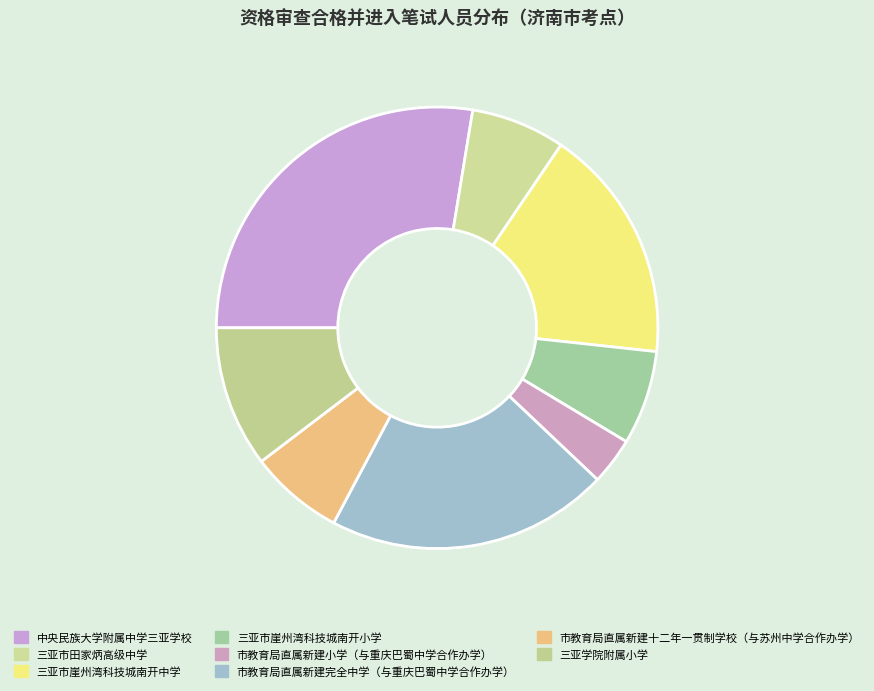

What is the change in value from 三亚市崖州湾科技城南开中学 to 市教育局直属新建小学（与重庆巴蜀中学合作办学）?

-4